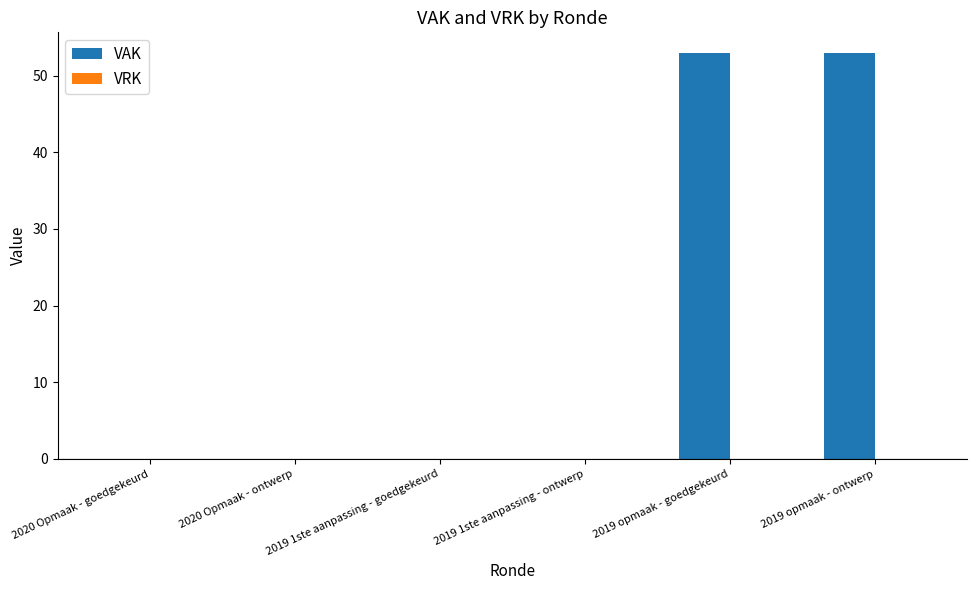

The value at 2019 opmaak - ontwerp is 78. True or false?

False